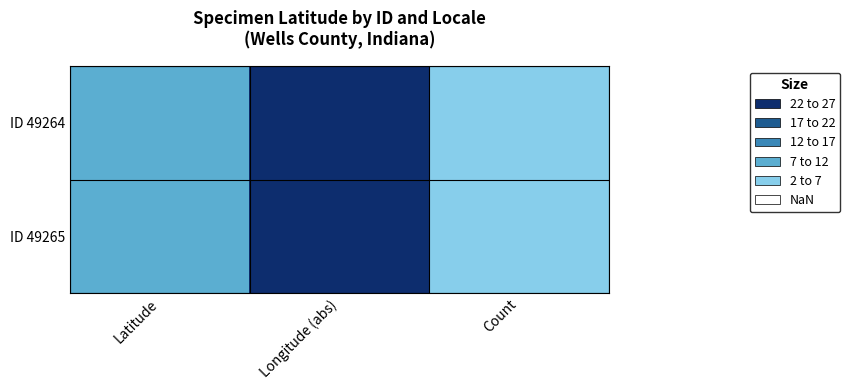

How many data points does each series have?

3